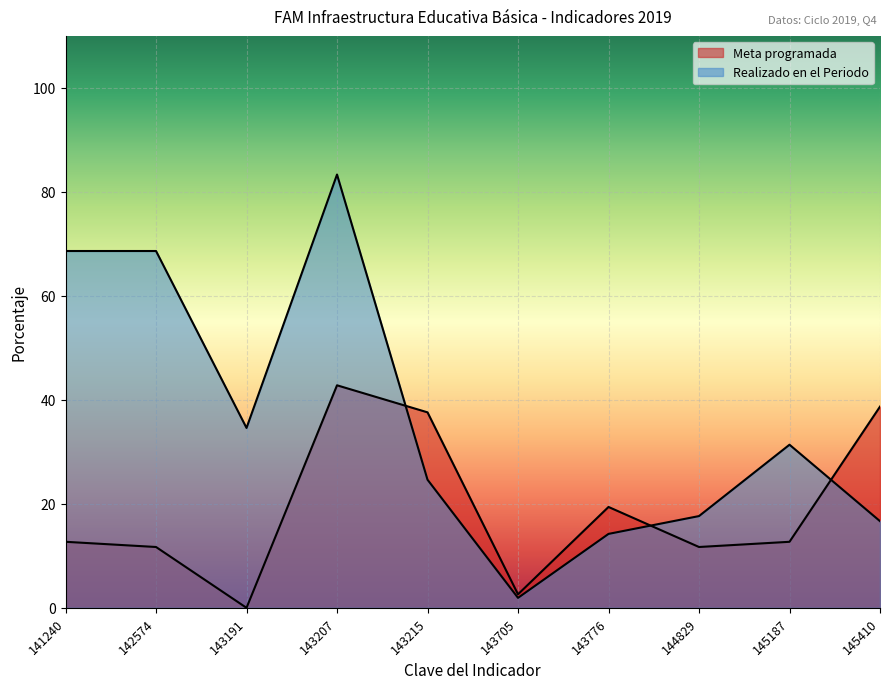

Where is the first local maximum for Meta programada?

143207